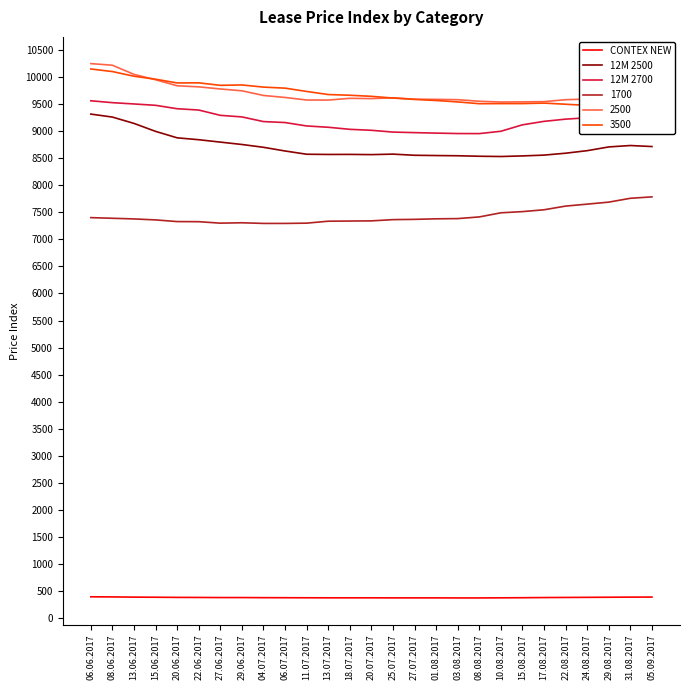

Does the chart display data point markers on the line(s)?

No